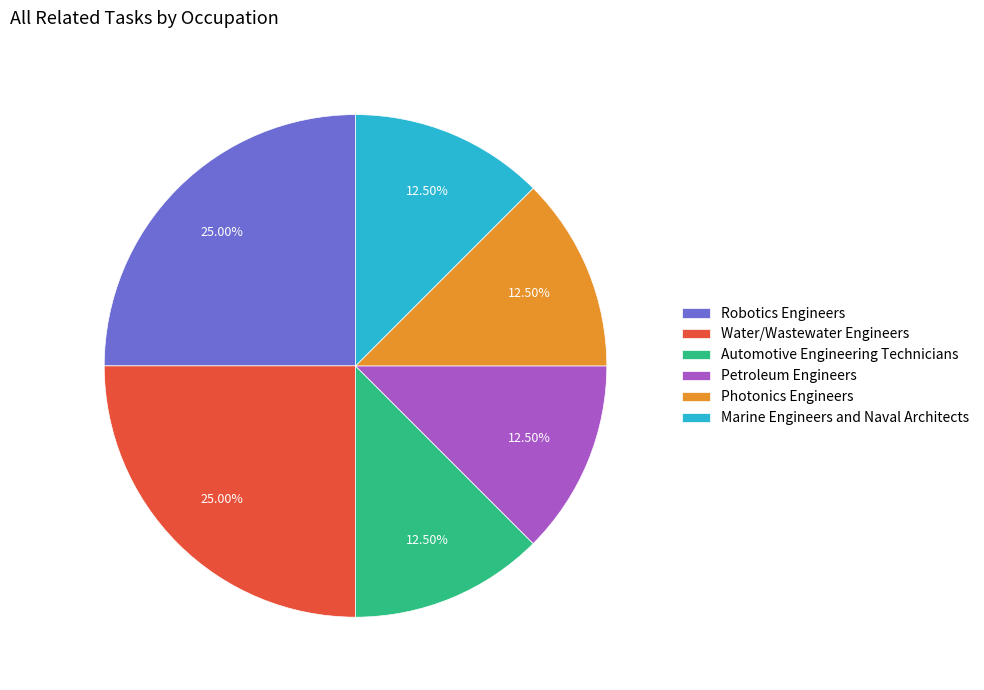

Is it true that Robotics Engineers is 25% of the pie?

True